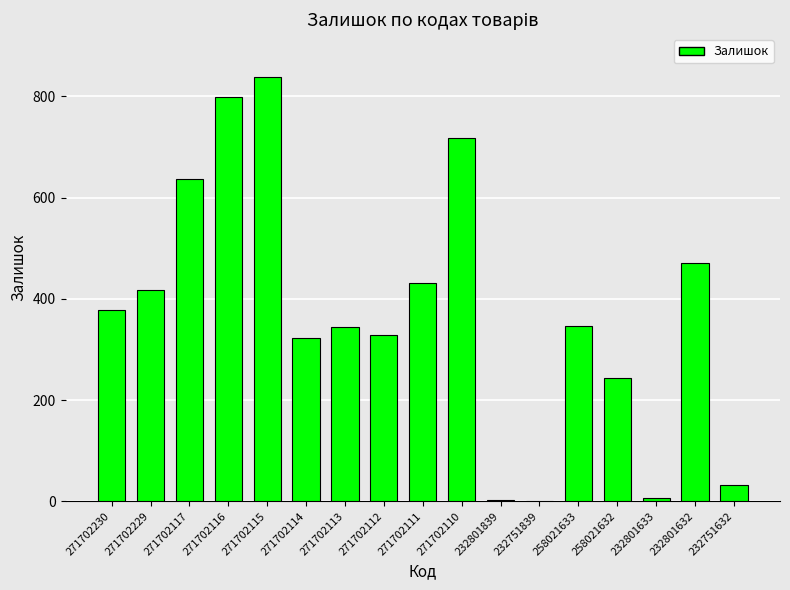

Are the bars grouped side by side (vs. stacked)?

No